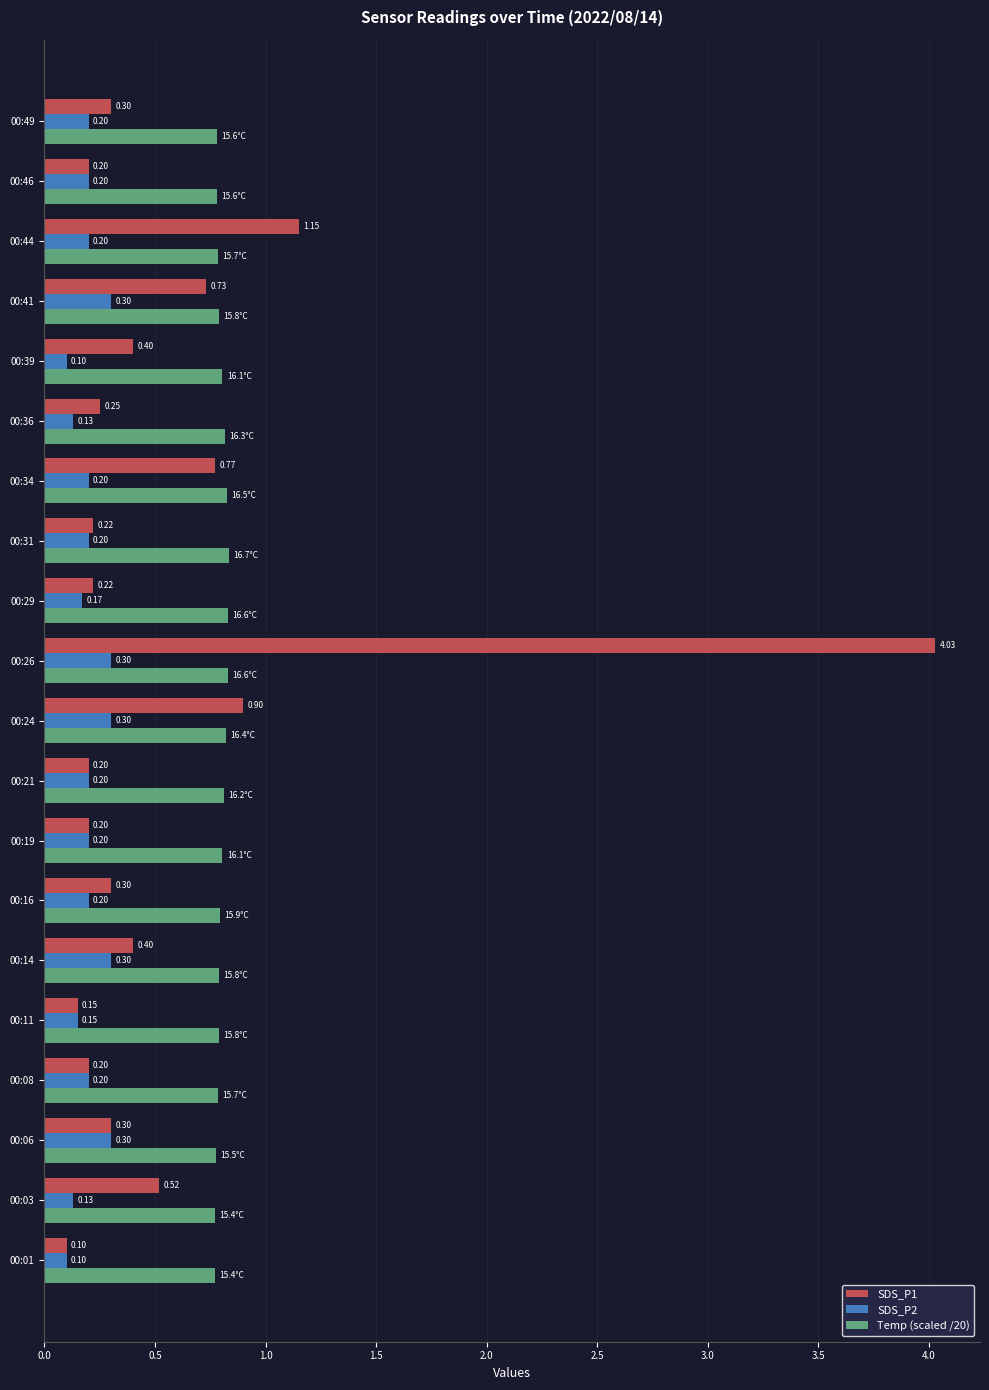

Rank the series at 00:36 from highest to lowest value.

Temp (scaled /20), SDS_P1, SDS_P2